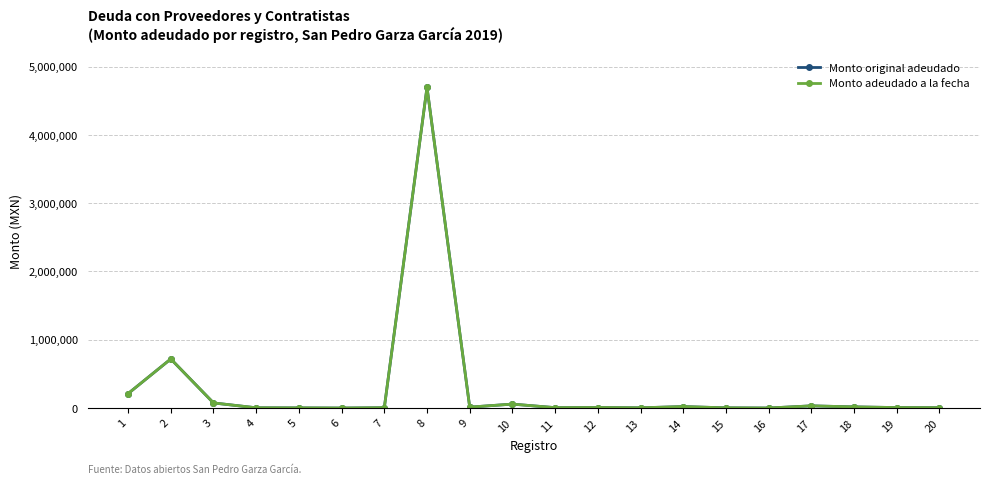

How many lines are shown in the chart?

2